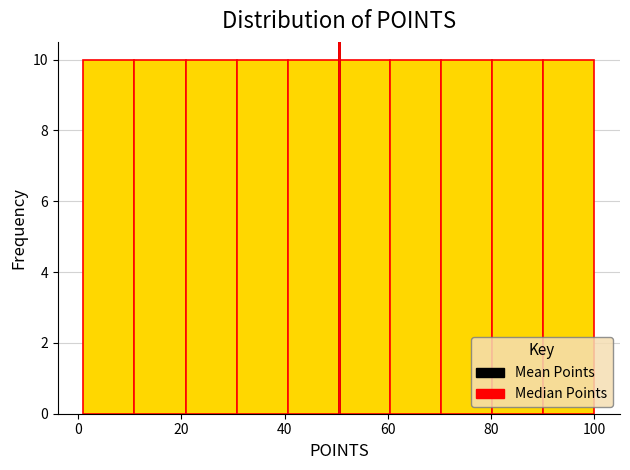

Reading left to right, transcribe this chart: for each bar, give the range it covers on the x-axis and its height. Neither the bar edges nor the heights are printed on the chart, so give them approximately, as read against the axes.

2 to 10: 10
10 to 20: 10
20 to 30: 10
30 to 40: 10
40 to 50: 10
50 to 60: 10
60 to 70: 10
70 to 80: 10
80 to 90: 10
90 to 100: 10